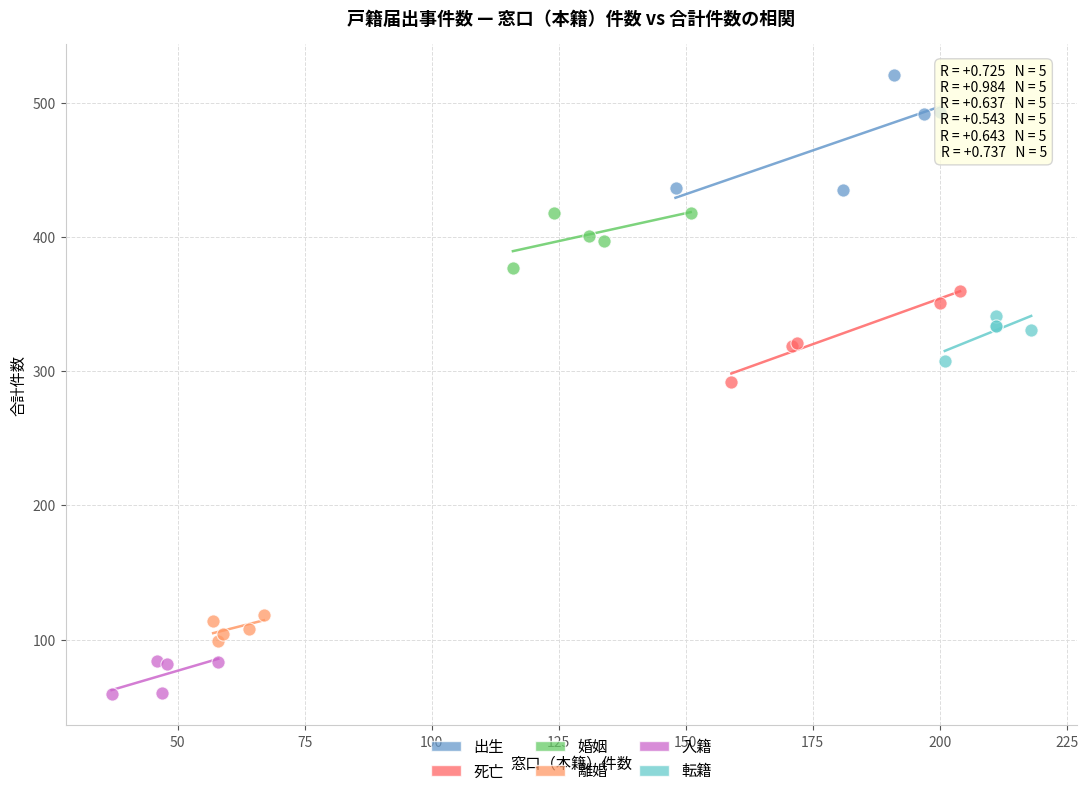

Which series reaches the maximum Y coordinate?

出生